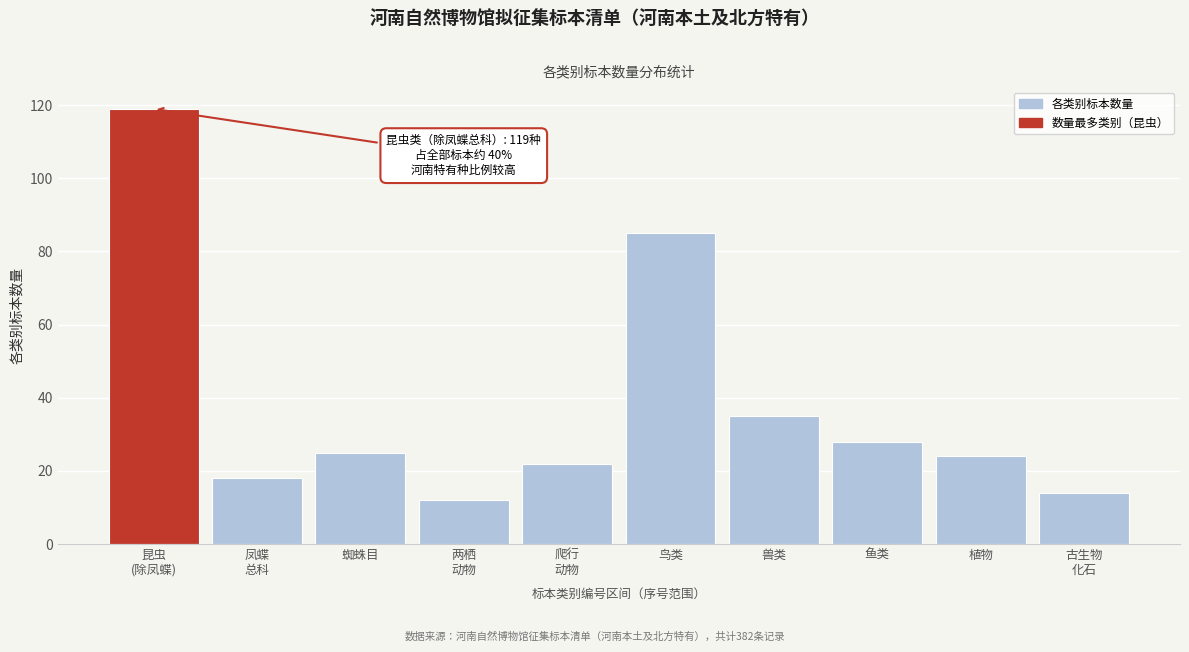

Reading right to left, transcribe all the data shown in this chart.

14	24	28	35	85	22	12	25	18	119